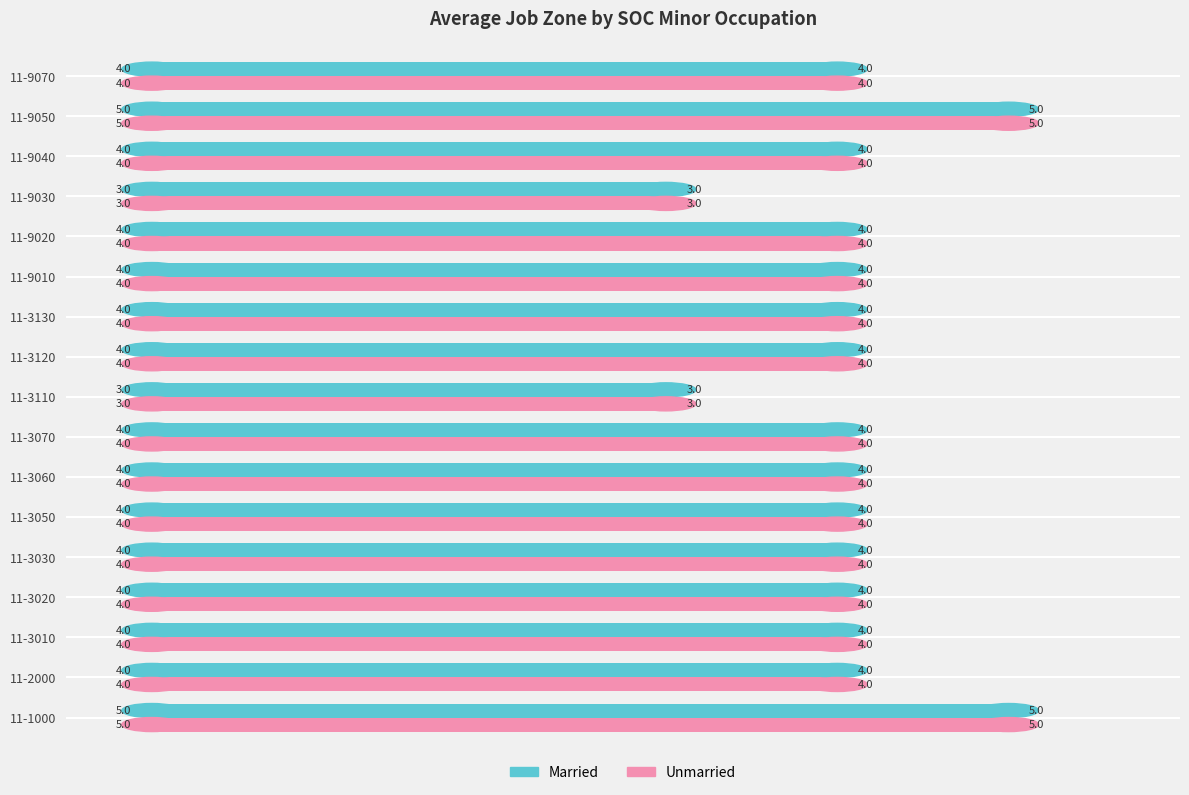

What is the total value across all series at 11-3010?

8